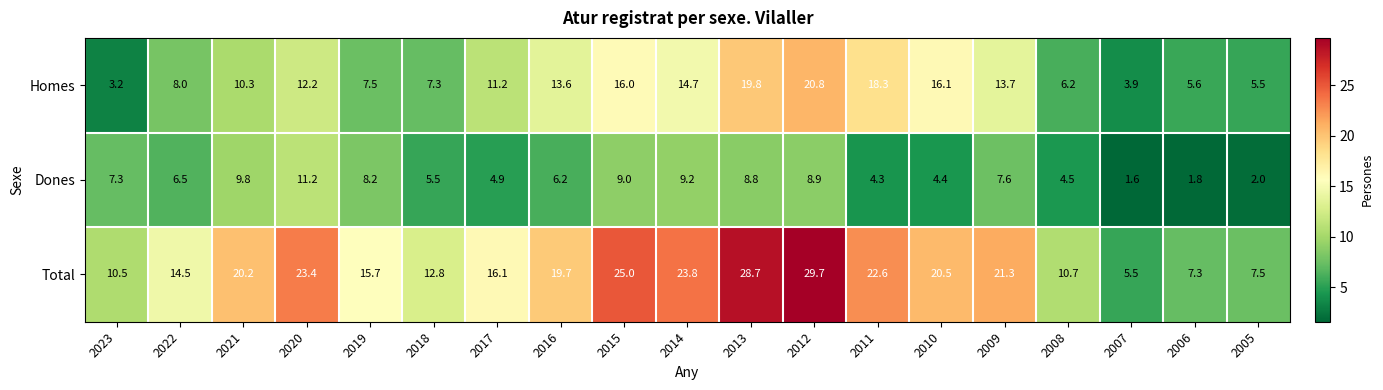

Which label corresponds to the smallest value in the chart?

2007